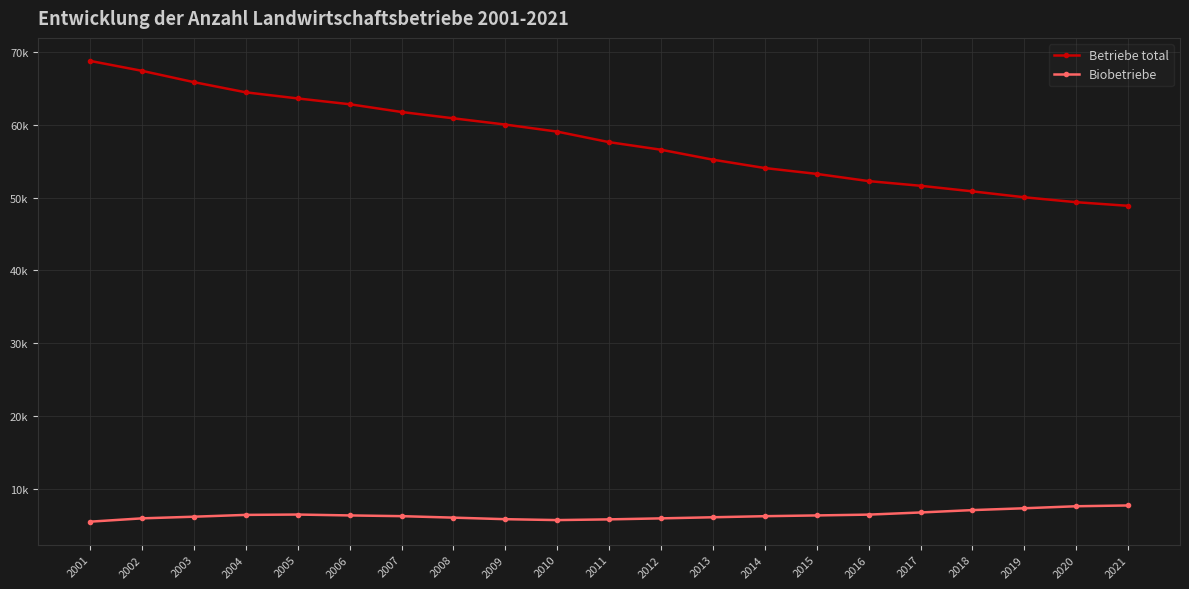

At which category is the sum across all series the highest?

2001